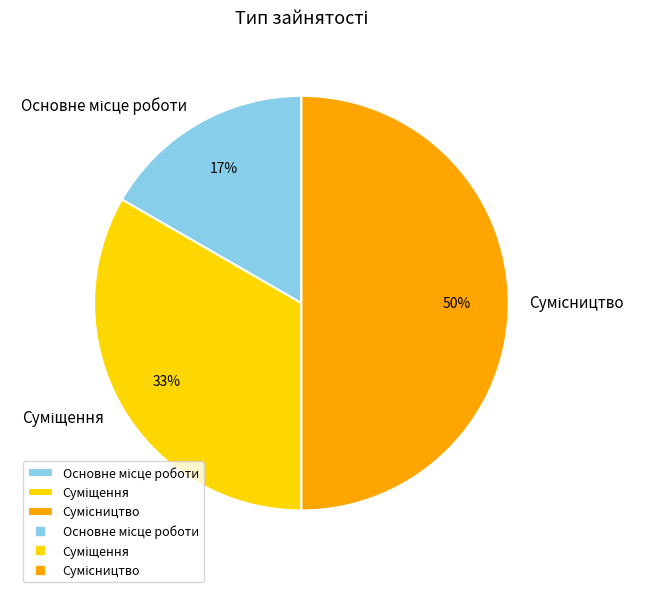

To the nearest percent, what is the difference between the largest and smallest slice percentages?

33%